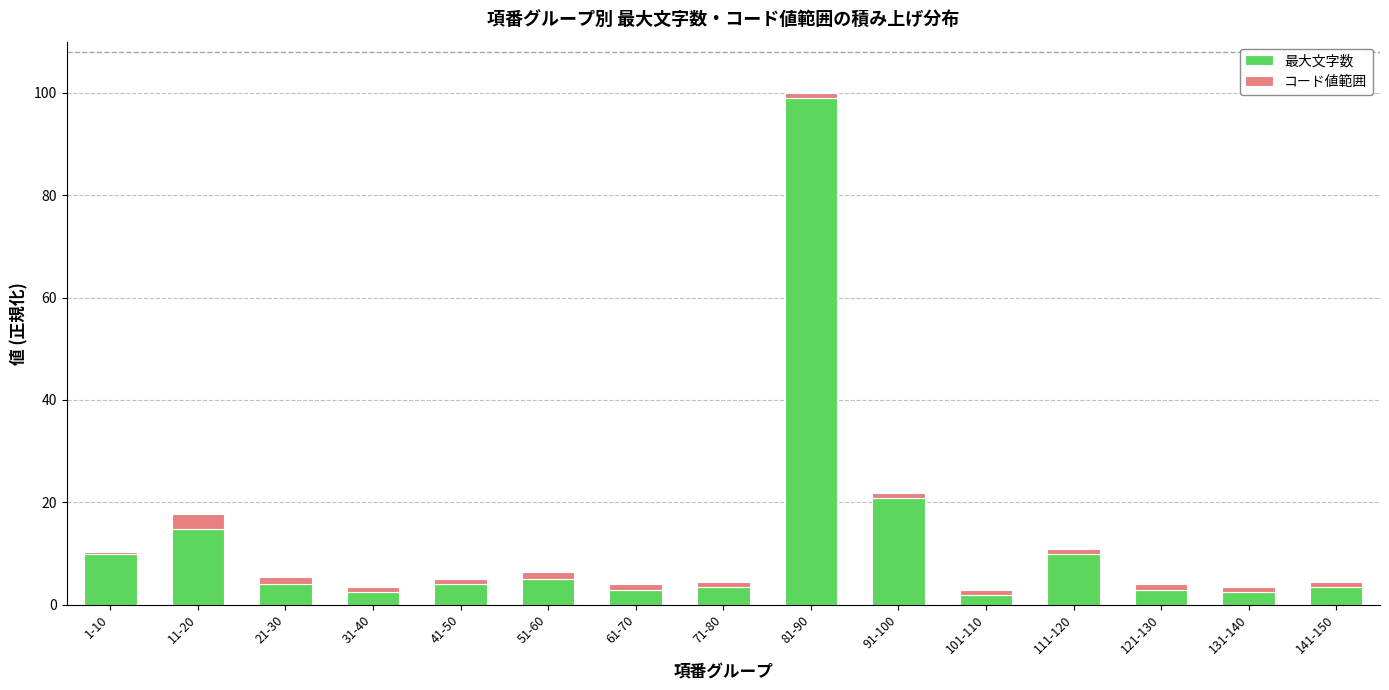

At which category is the sum across all series the highest?

81-90